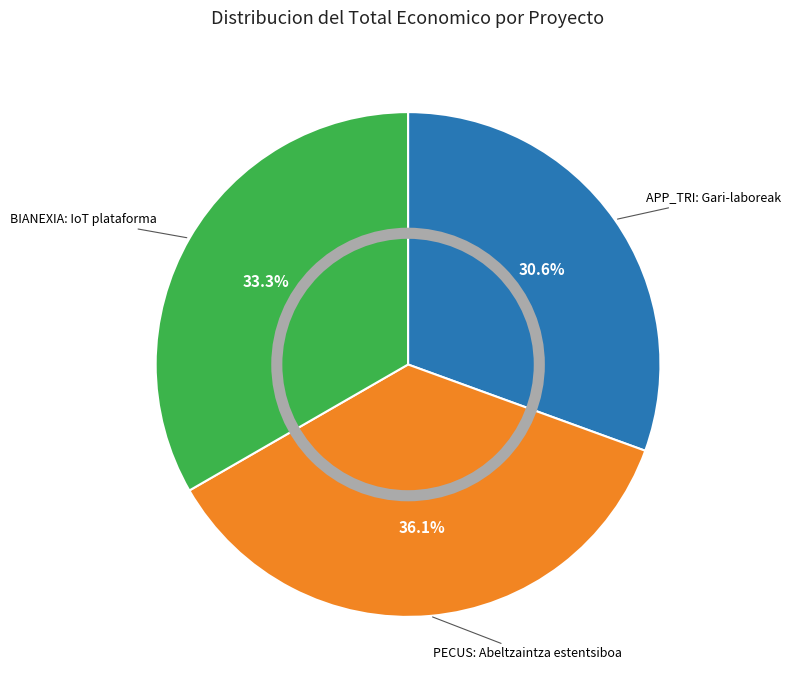

What is the smallest slice in the pie chart?

APP_TRI: Gari-laboreak